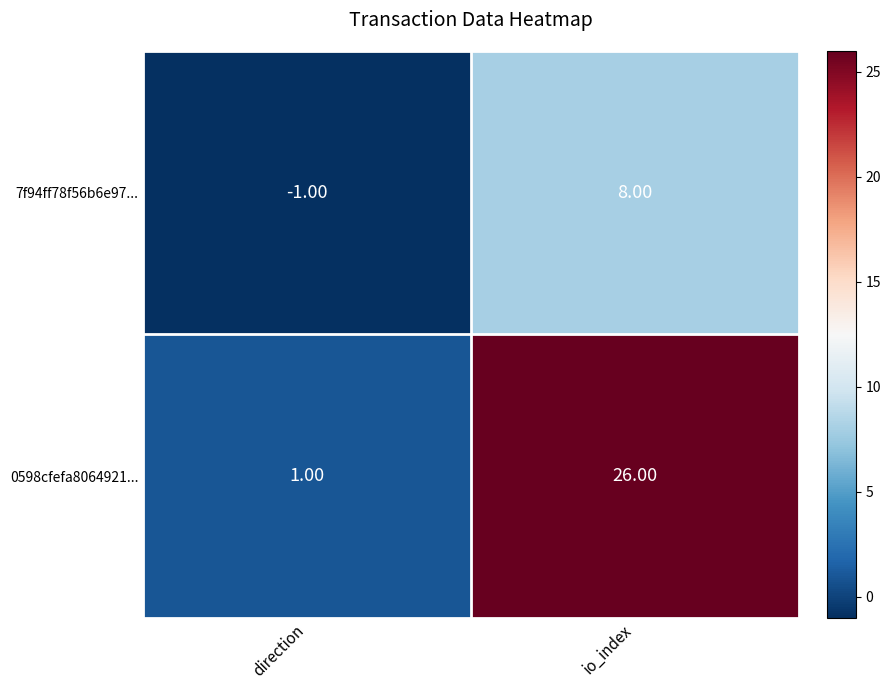

List the labels in order of 0598cfefa8064921... value, smallest first.

direction, io_index